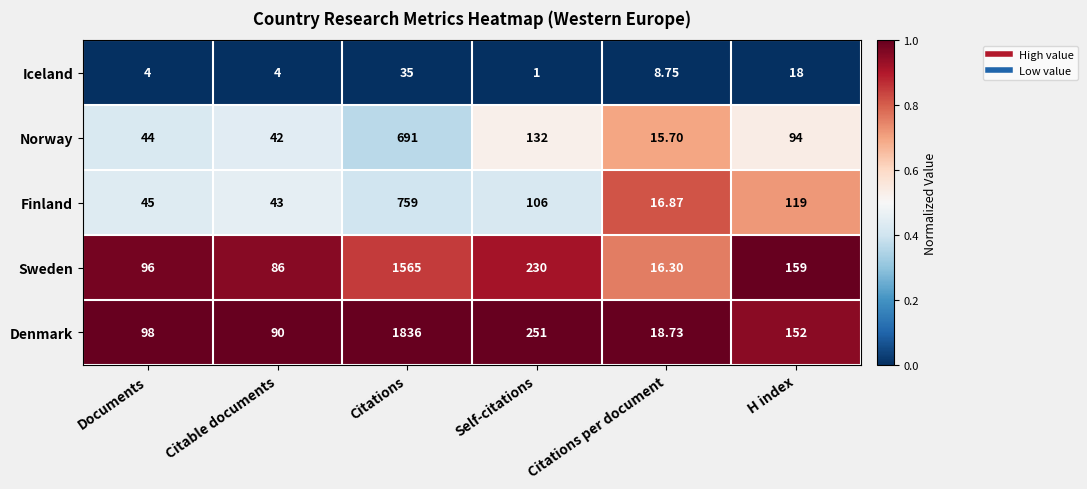

Rank the series by their maximum value, from lowest to highest.

Iceland, Norway, Finland, Sweden, Denmark